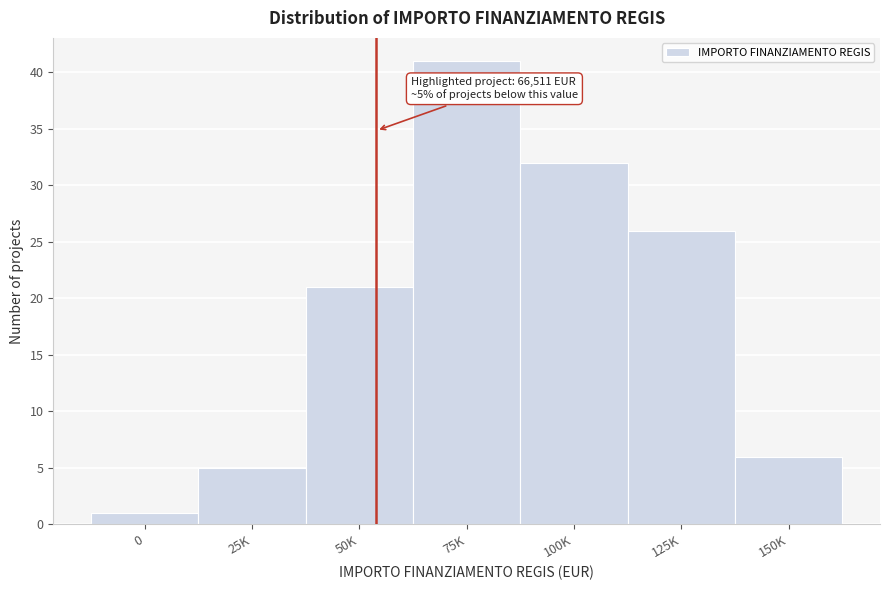

Reading right to left, extract all data points from this chart.

6	26	32	41	21	5	1